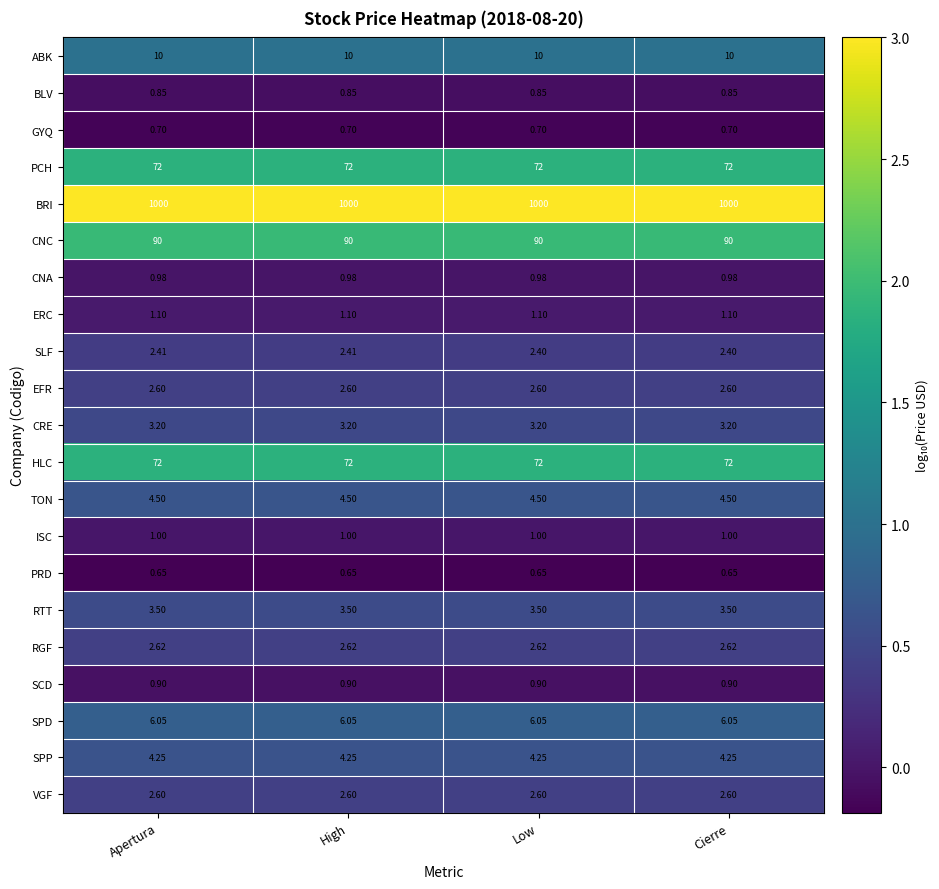

Which series has the largest total across all categories?

BRI